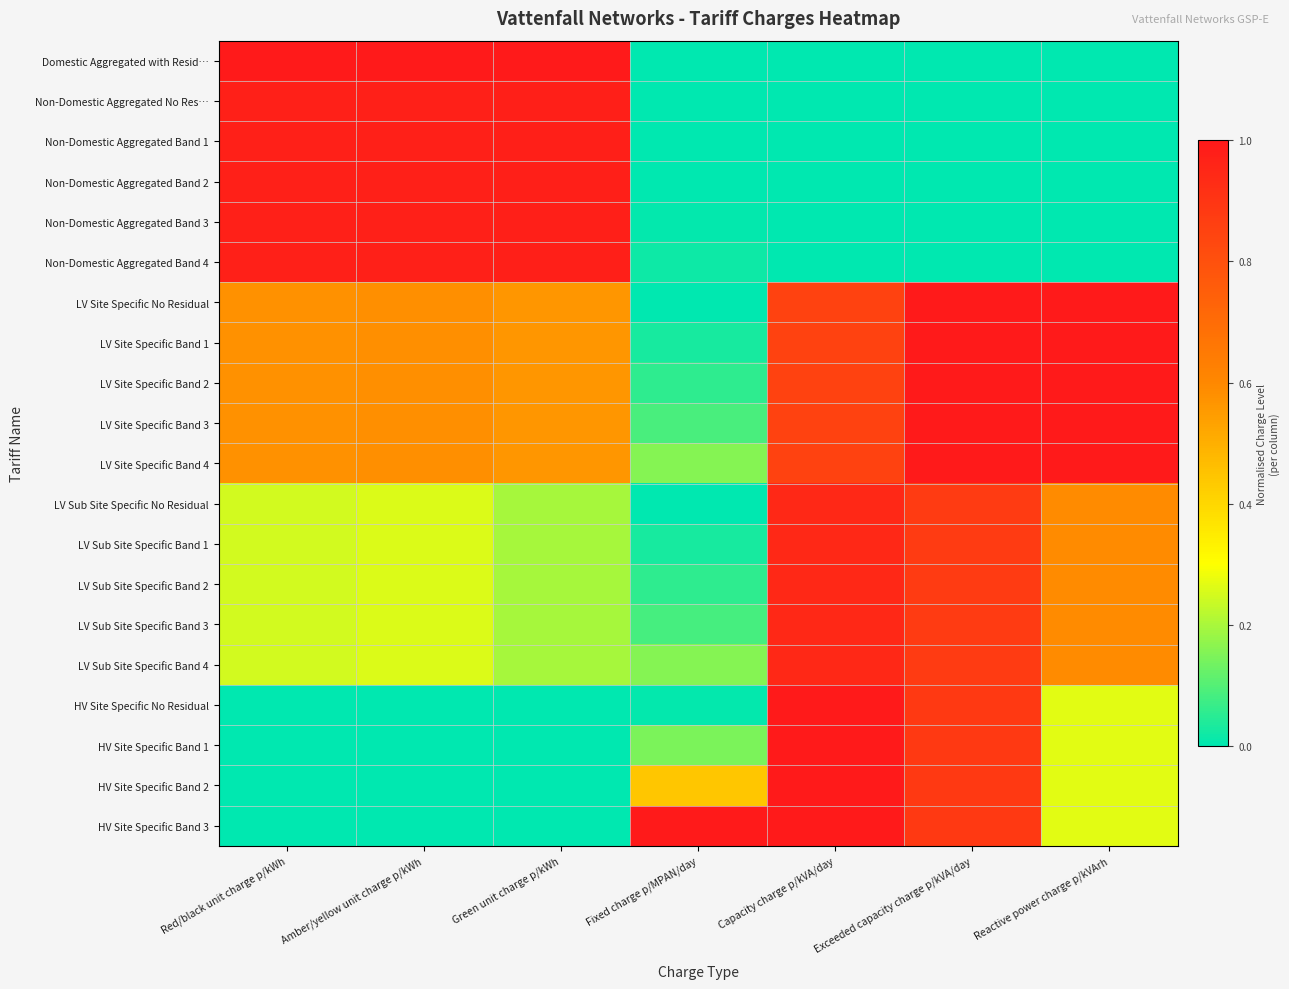

Which series has the largest total across all categories?

LV Site Specific Band 4